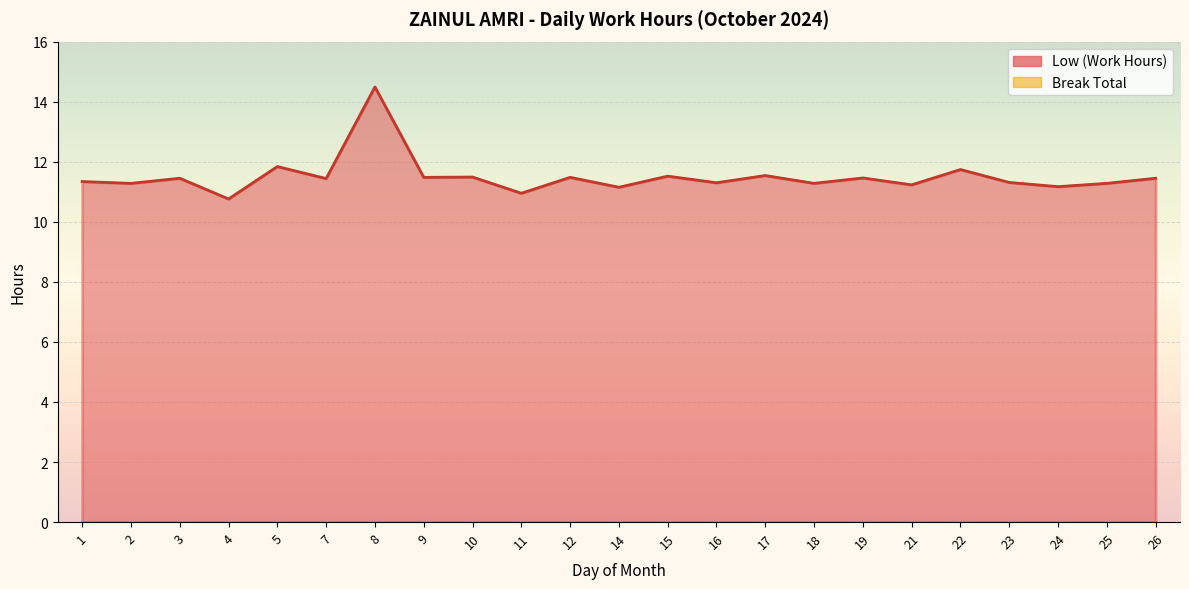

What is the average value?

11.5